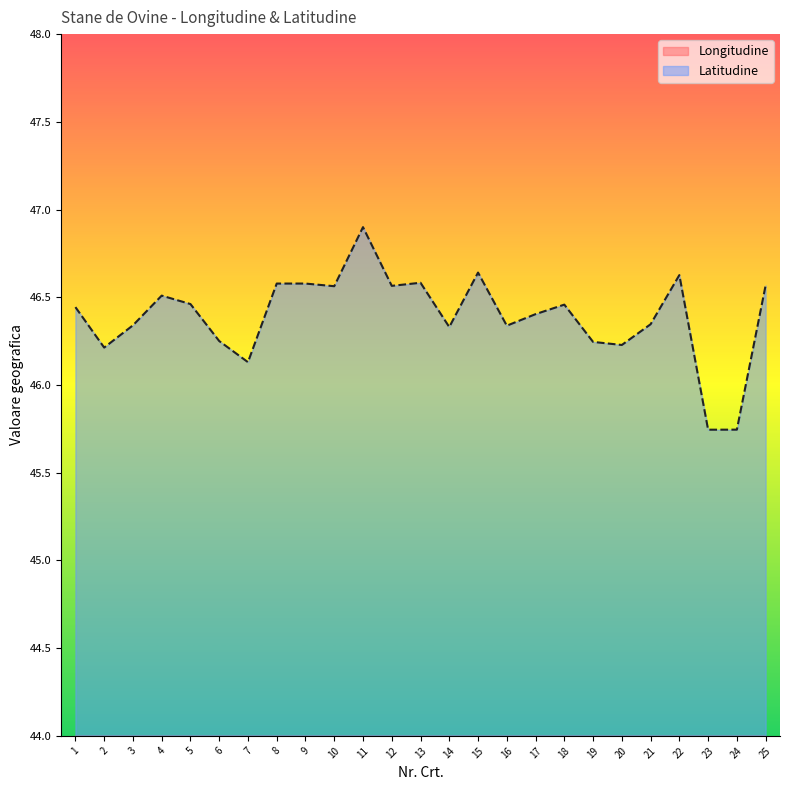

At which category does Latitudine reach its first local peak?

4